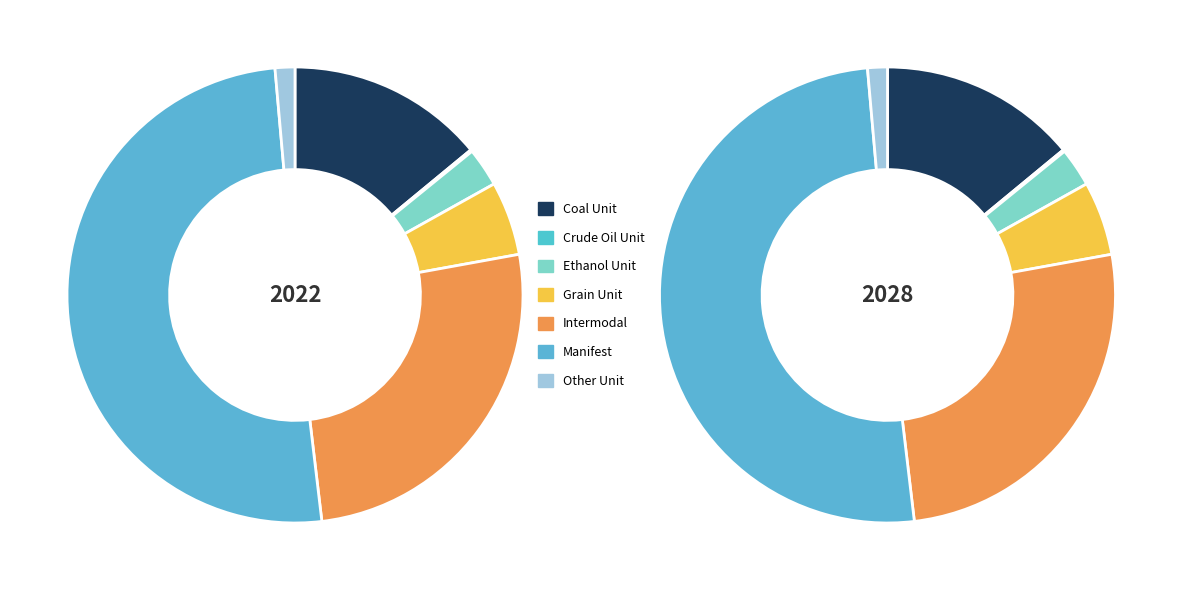

To the nearest percent, what is the average slice percentage?

14%